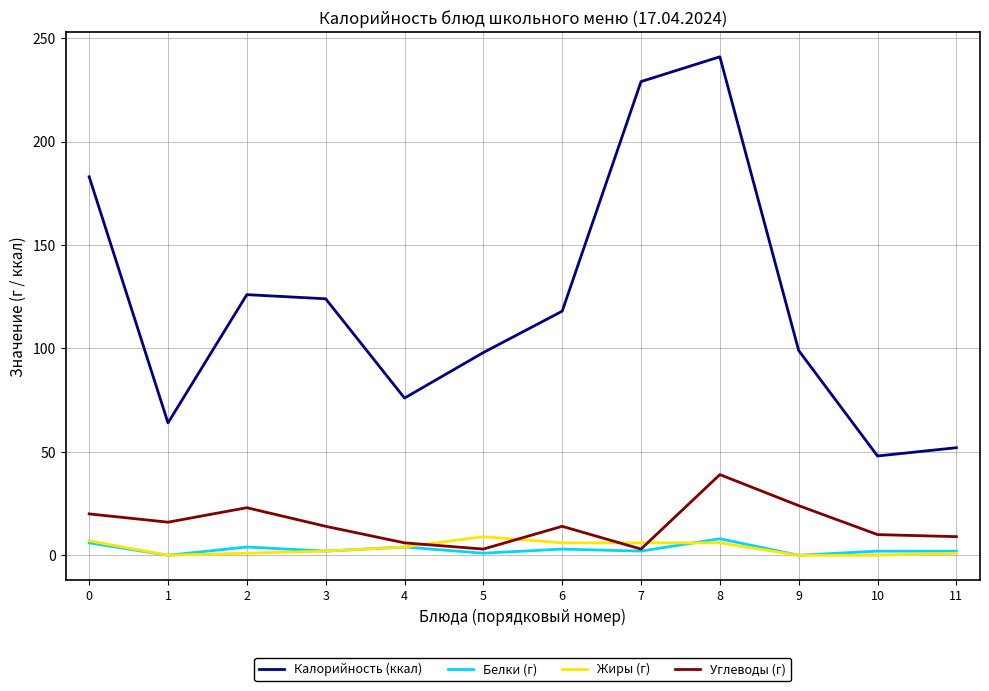

Is this an area chart (filled region under the line)?

No